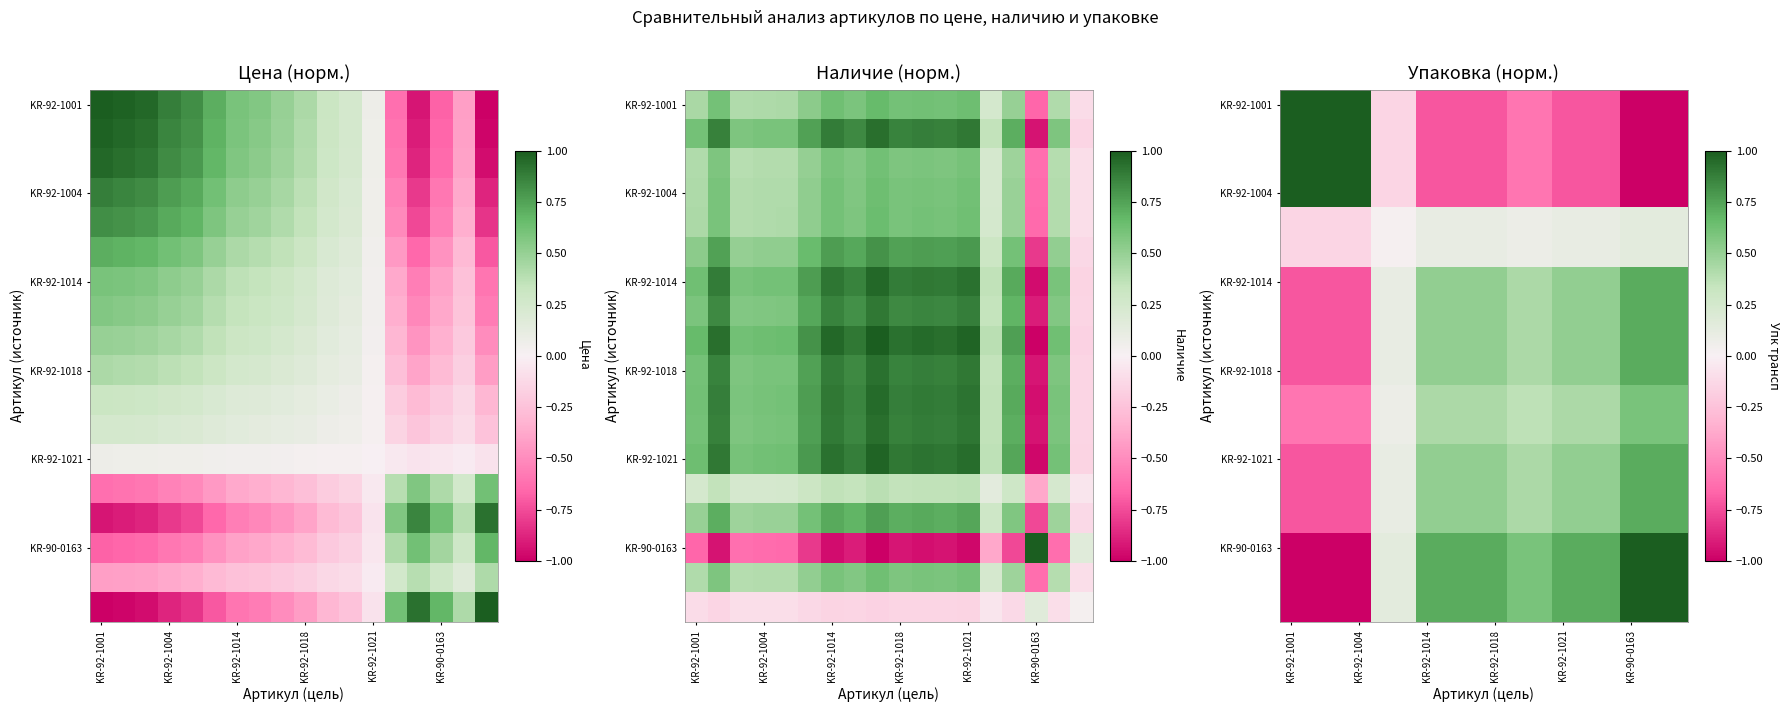

The value of KR-92-1001 at KR-92-1021 is -1.0. True or false?

False